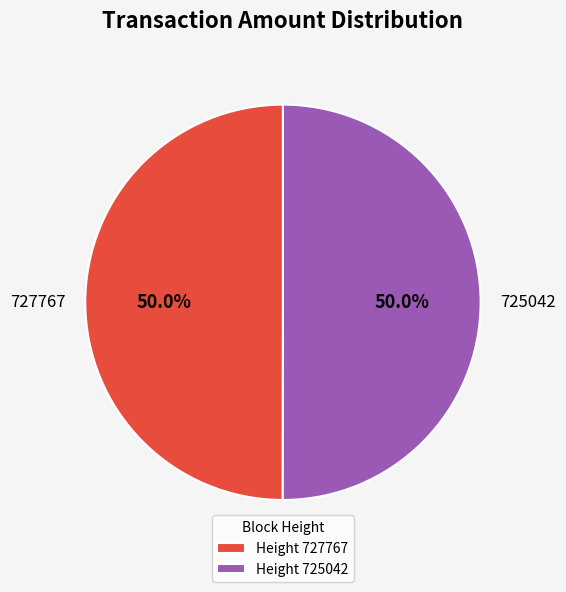

Combined, do 727767 and 725042 account for over 50%?

Yes